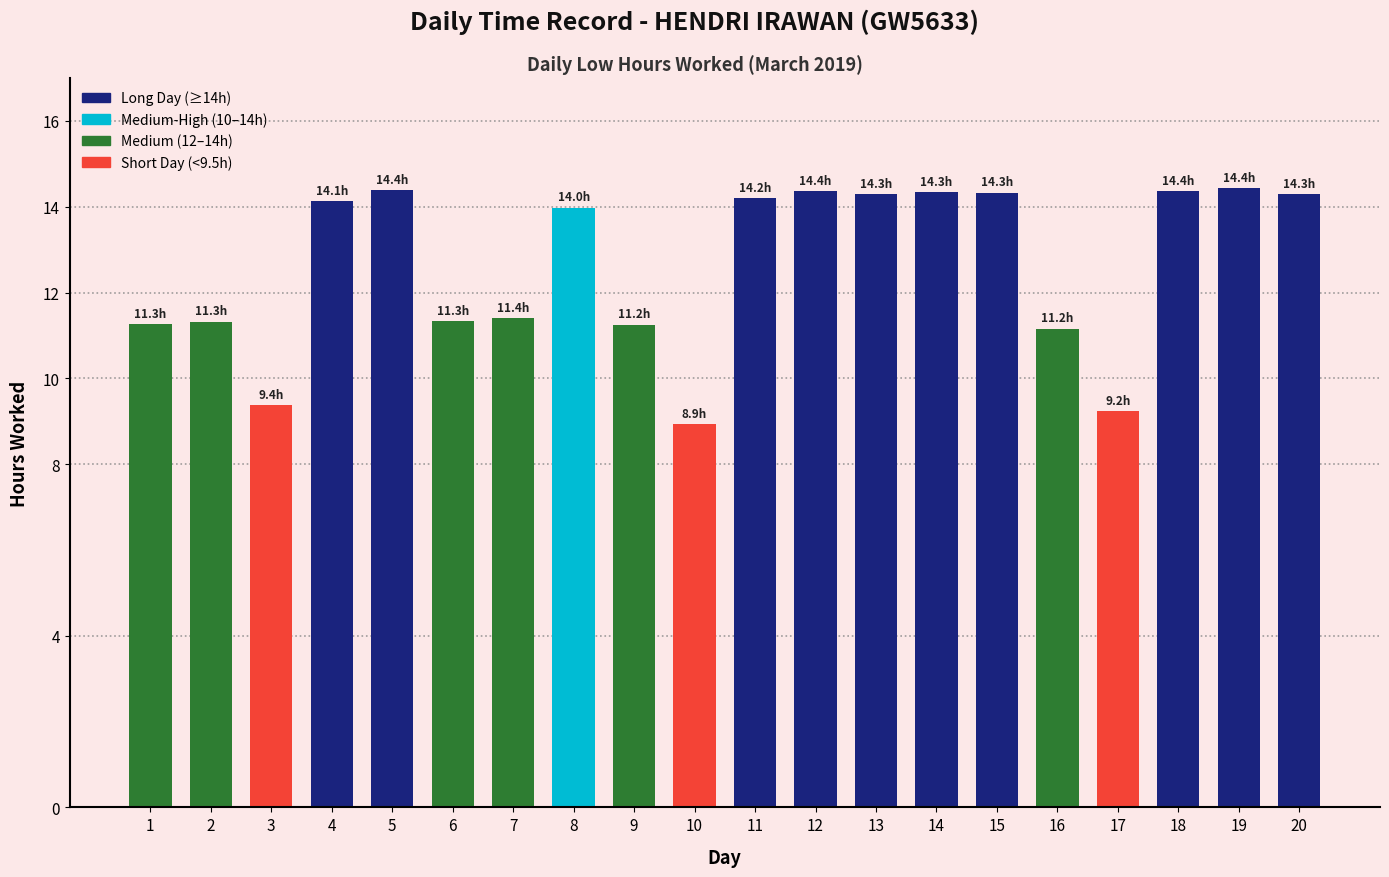

Is it true that the value at 20 is 14.3?

True